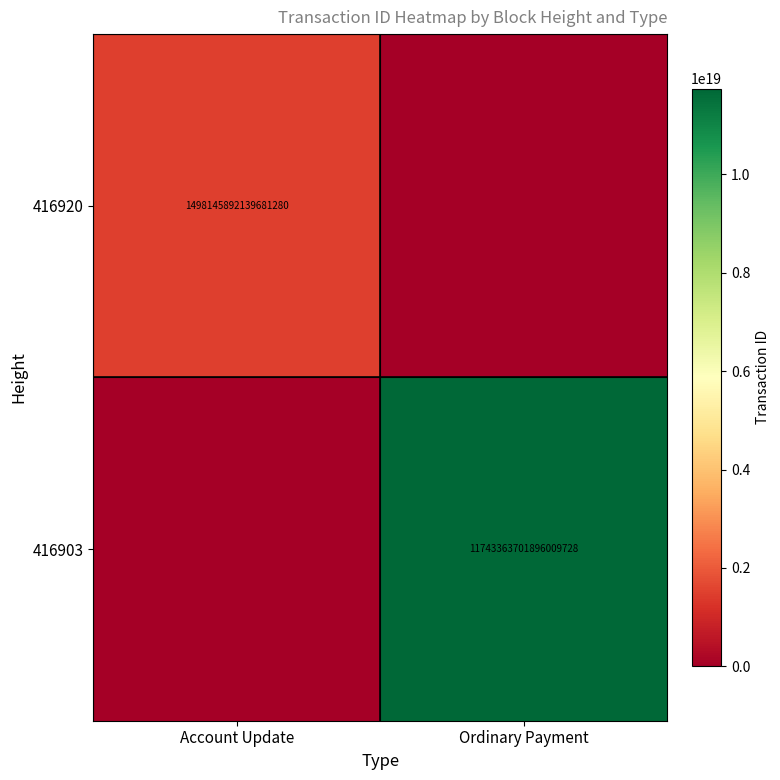

Is it true that 416920 equals 1498145892139681280 at Account Update?

True